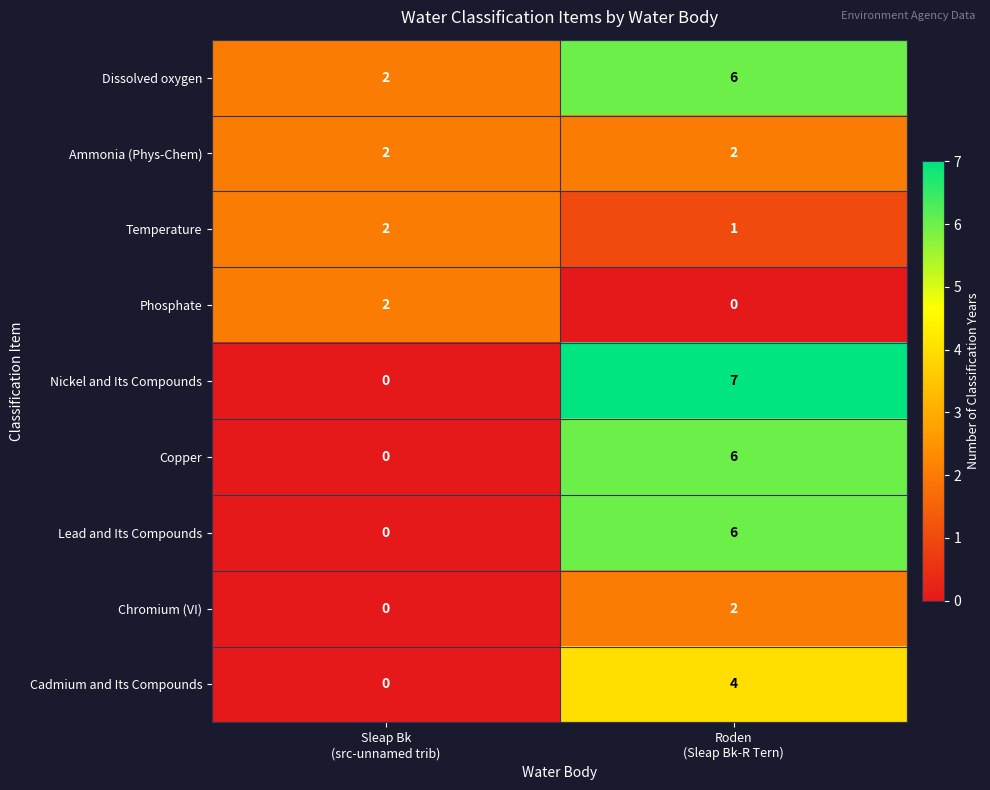

What is the average value of the Dissolved oxygen series?

4